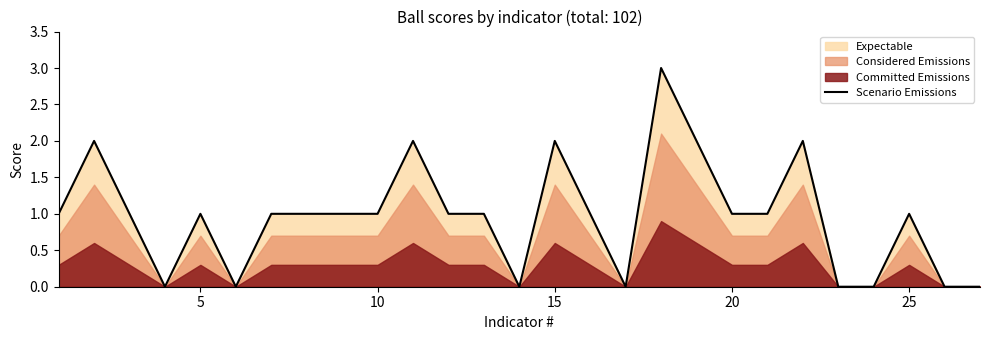

How many values exceed 1?

6